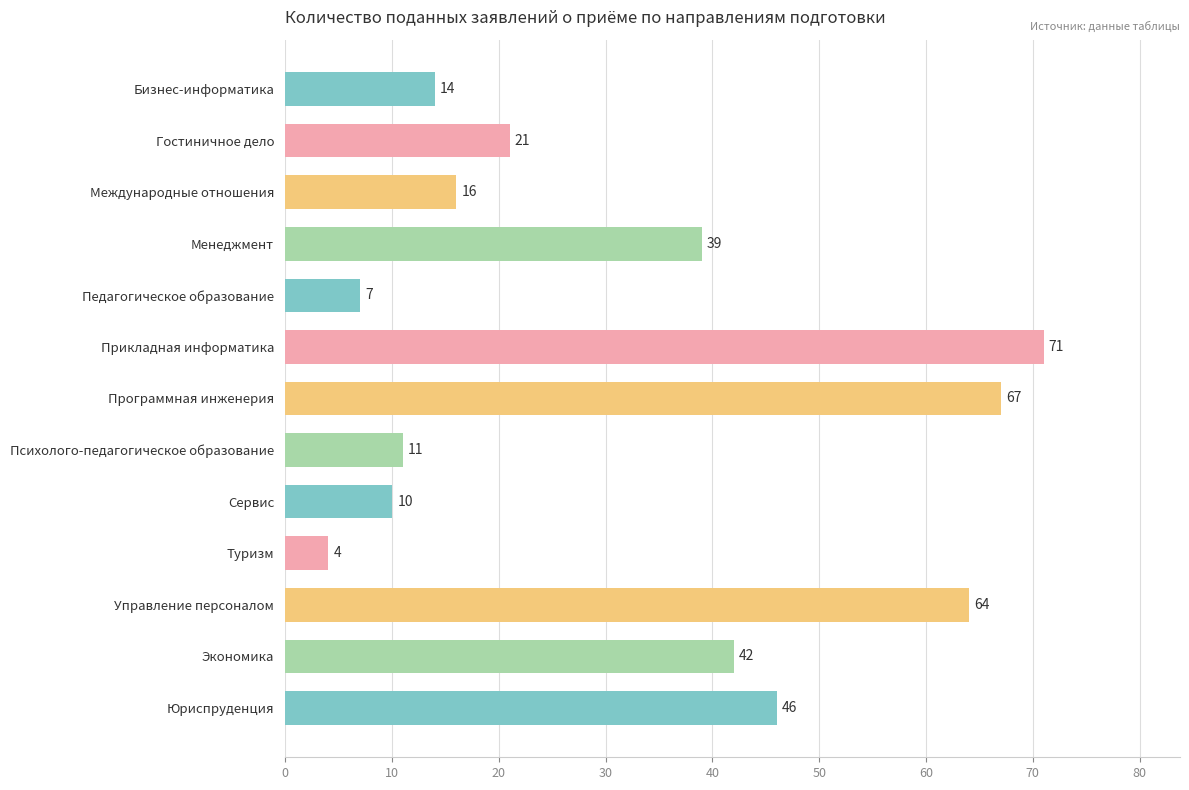

Count the number of data series in this chart.

1